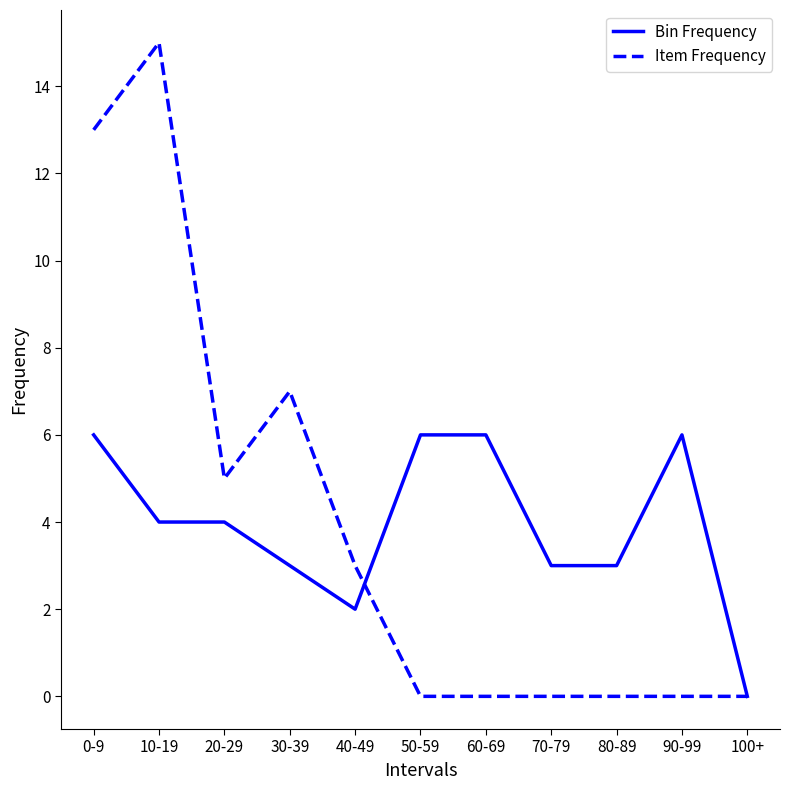

Reading right to left, transcribe all the data shown in this chart.

Bin Frequency: 100+=0	90-99=6	80-89=3	70-79=3	60-69=6	50-59=6	40-49=2	30-39=3	20-29=4	10-19=4	0-9=6
Item Frequency: 100+=0	90-99=0	80-89=0	70-79=0	60-69=0	50-59=0	40-49=3	30-39=7	20-29=5	10-19=15	0-9=13